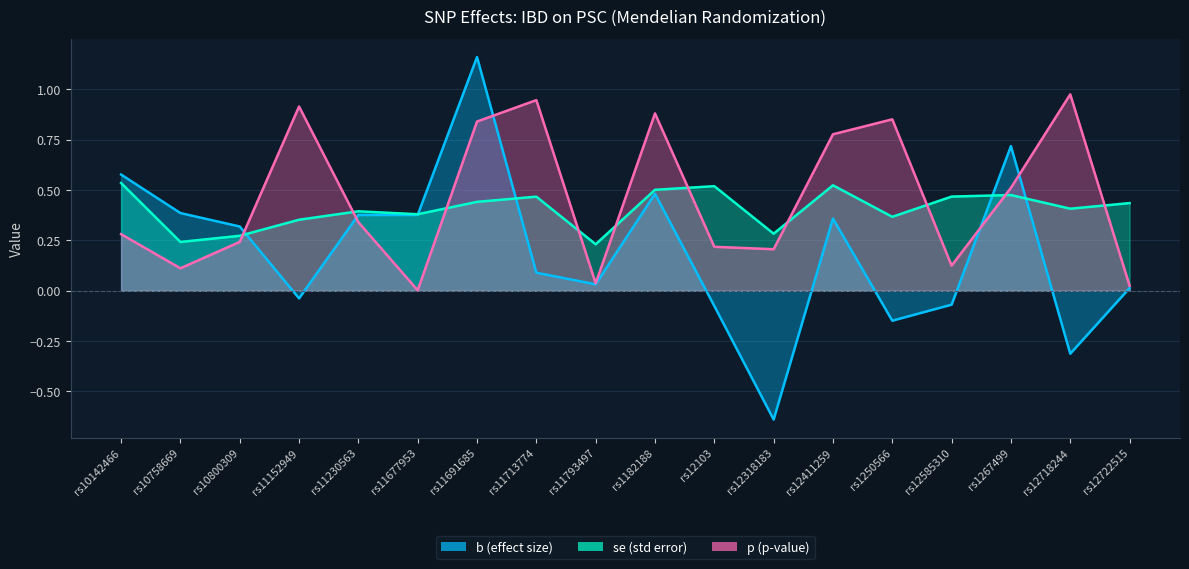

What is the label of the 3rd point from the left?

rs10800309